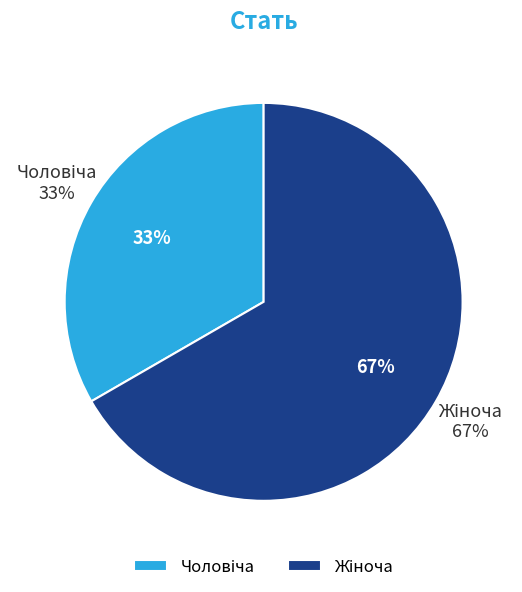

Rank the categories by value from lowest to highest.

Чоловіча, Жіноча